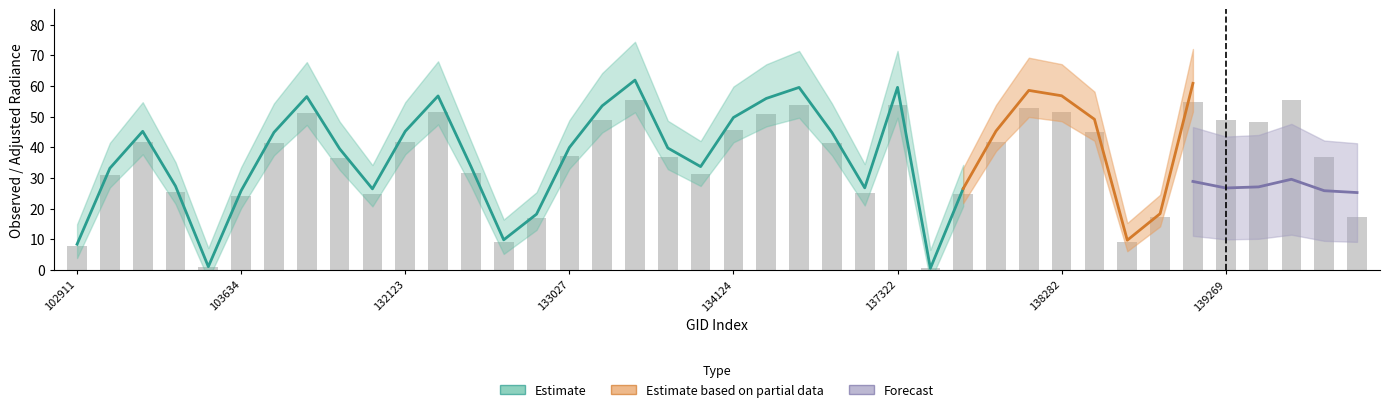

What is the smallest value displayed?

0.2